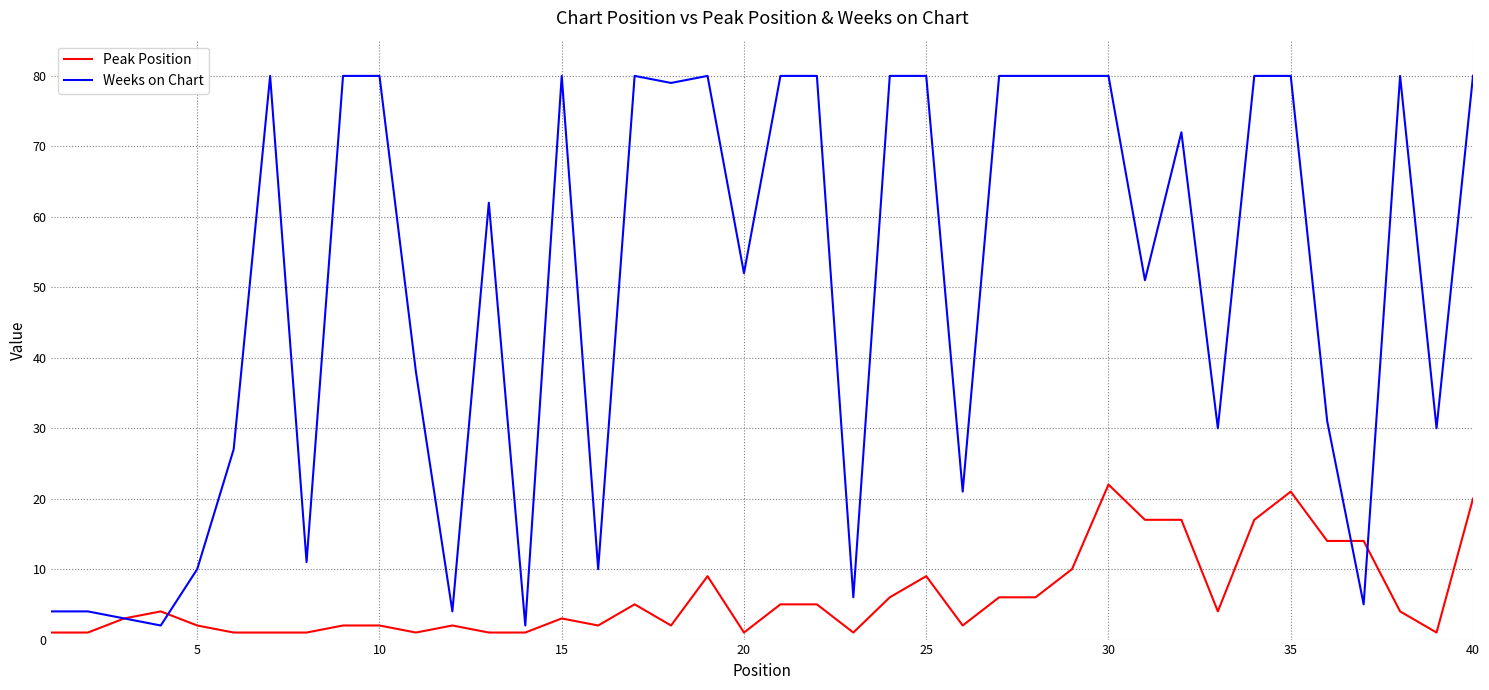

What is the minimum value shown in the chart?

1